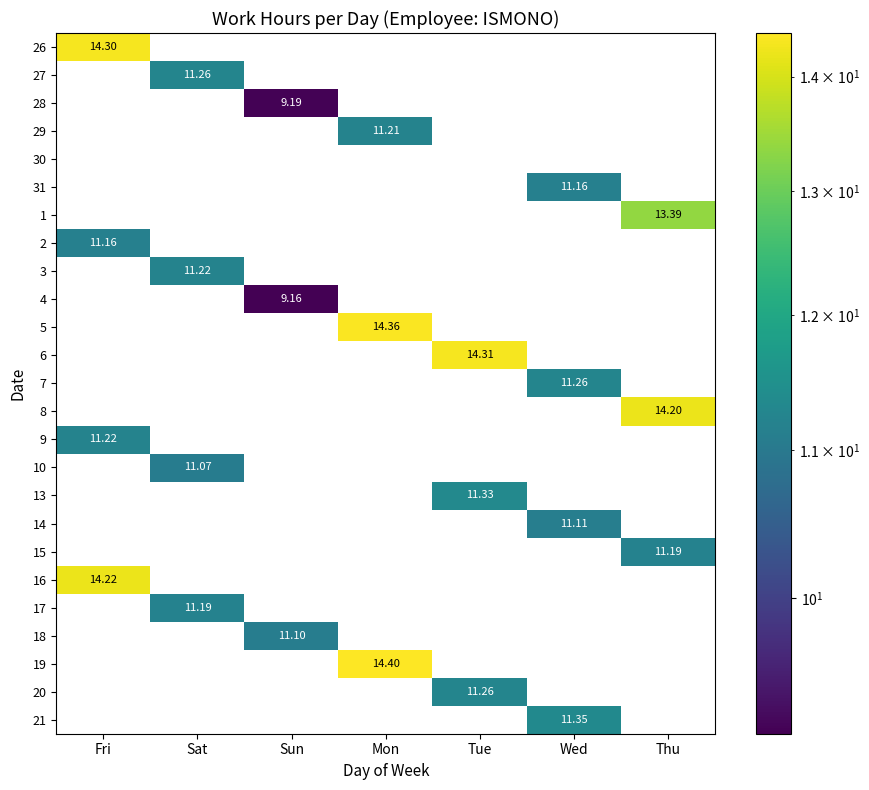

The 31 series shows 17.5 at Wed. True or false?

False